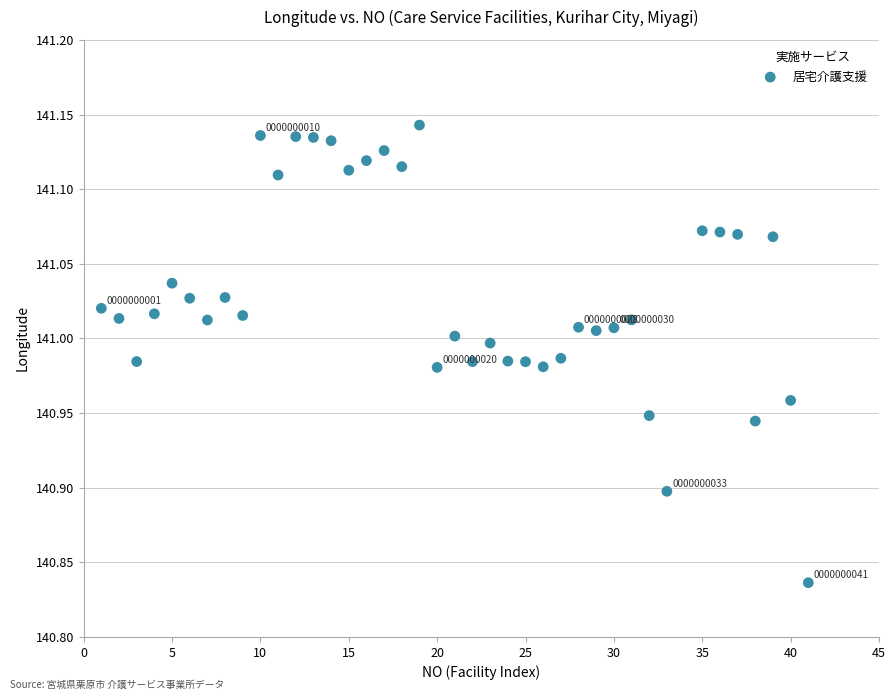

What is the range of Y values (max minus min)?

0.3